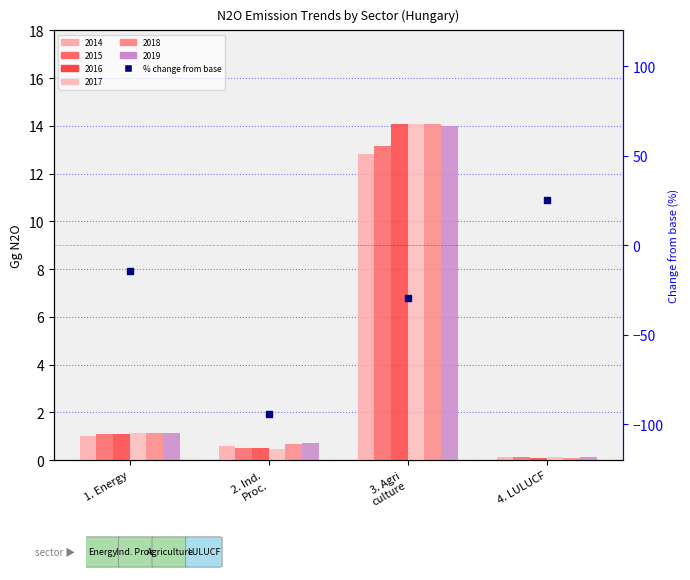

Which series reaches the minimum Y coordinate?

2016